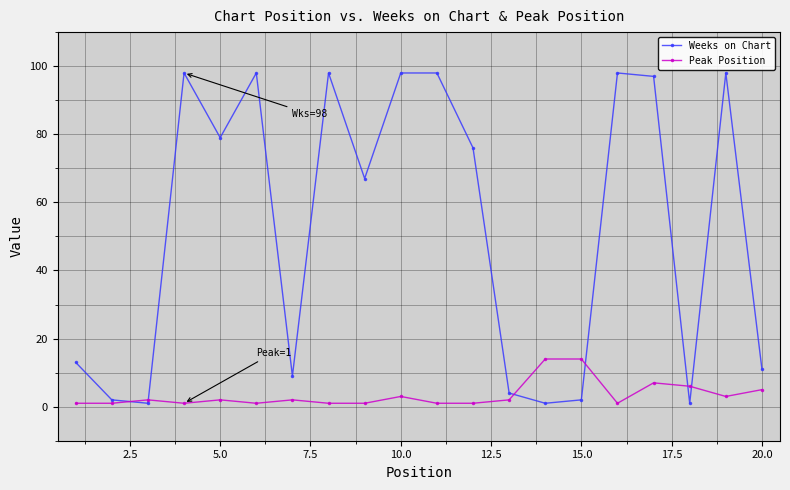

Does the chart display data point markers on the line(s)?

Yes